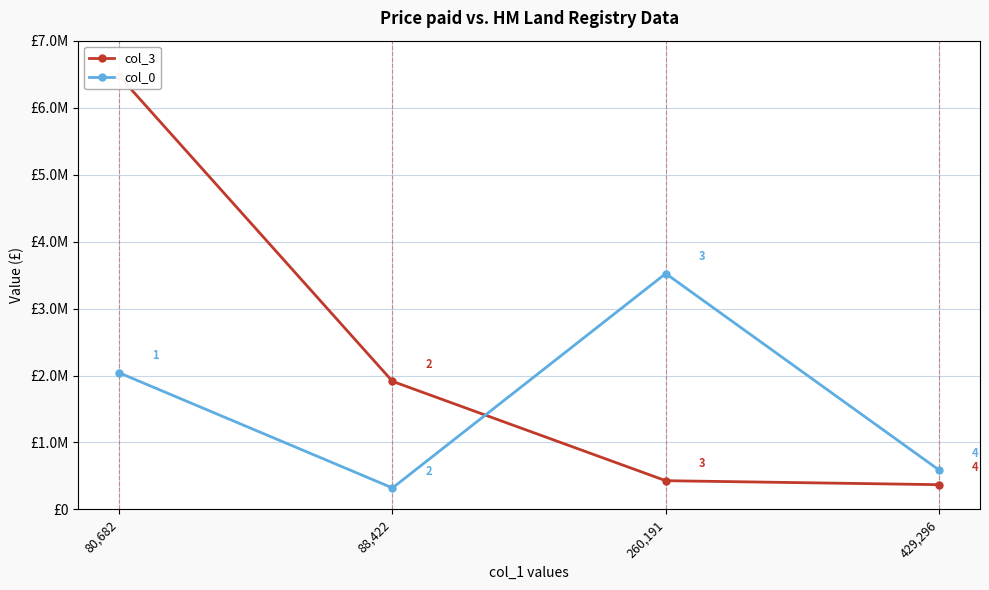

Where does the col_0 series first go above 2040164?

80,682